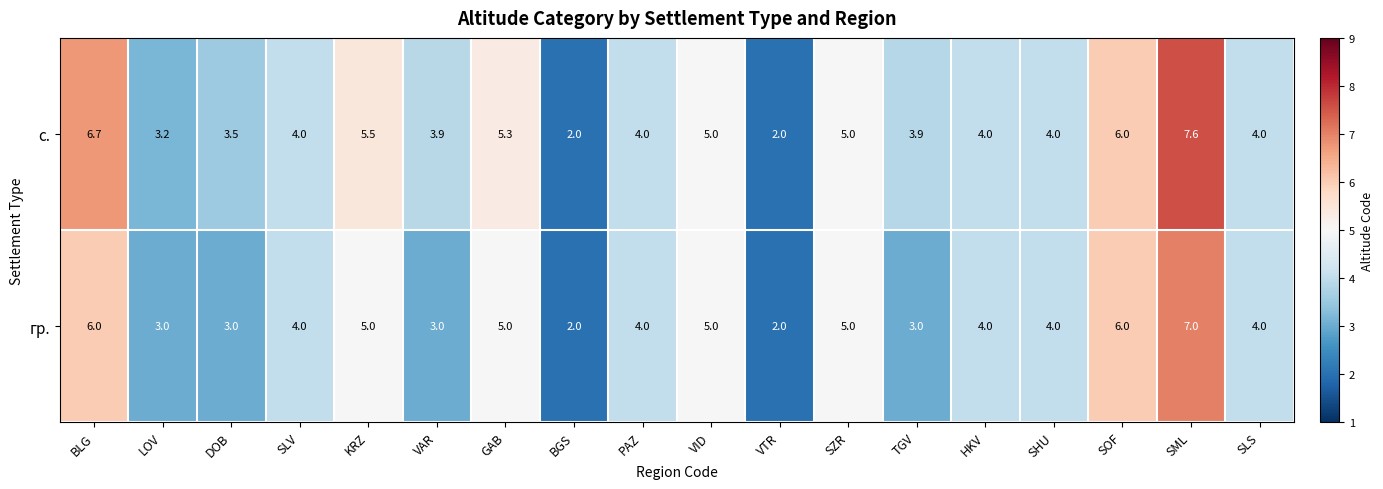

Which series has the largest total across all categories?

с.